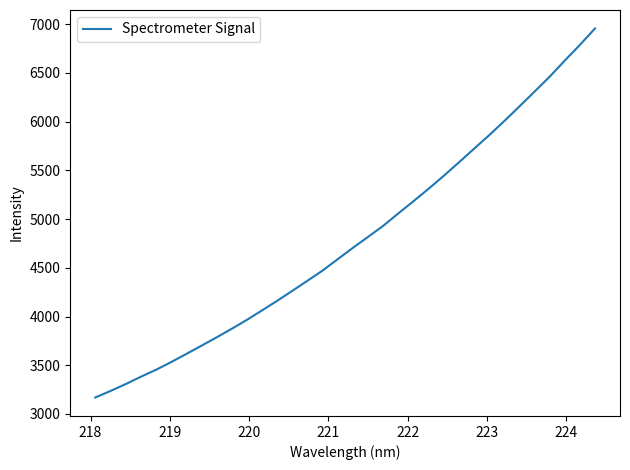

What is the maximum value shown in the chart?

6955.4